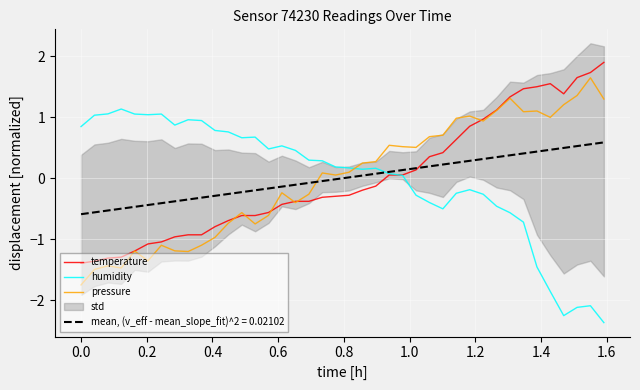

What is the lowest value of the mean, (v_eff - mean_slope_fit)^2 = 0.02102 series?

-0.6